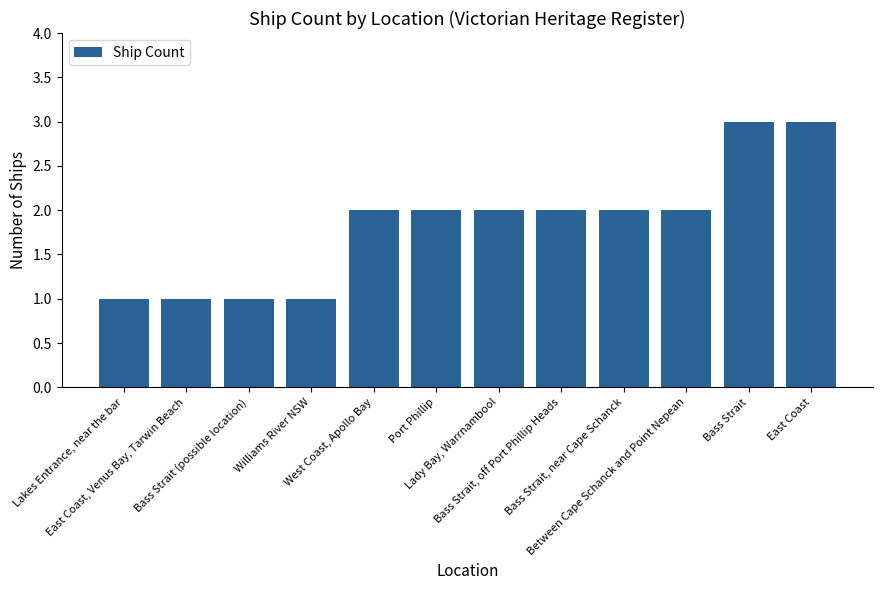

What is the maximum value shown in the chart?

3